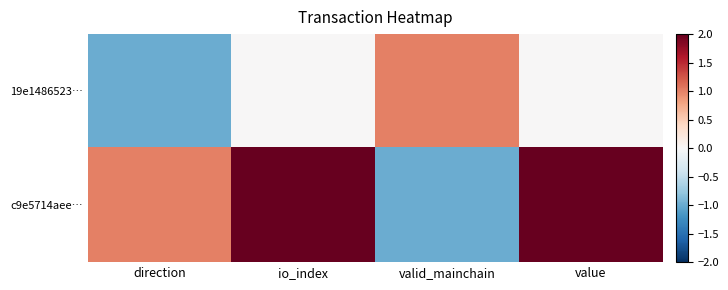

Between valid_mainchain and direction, which is larger?

valid_mainchain